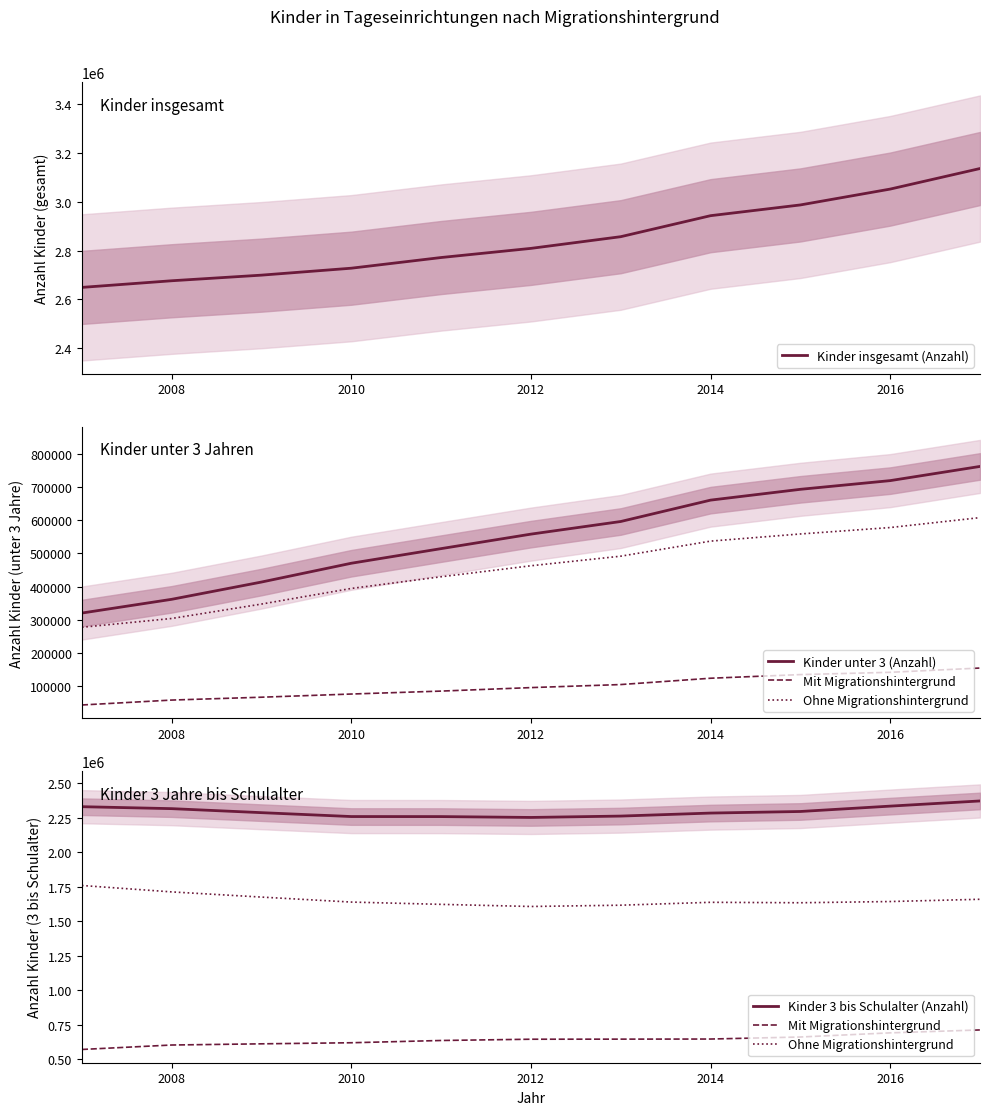

What is the lowest value of the Kinder insgesamt (Anzahl) series?

2649426